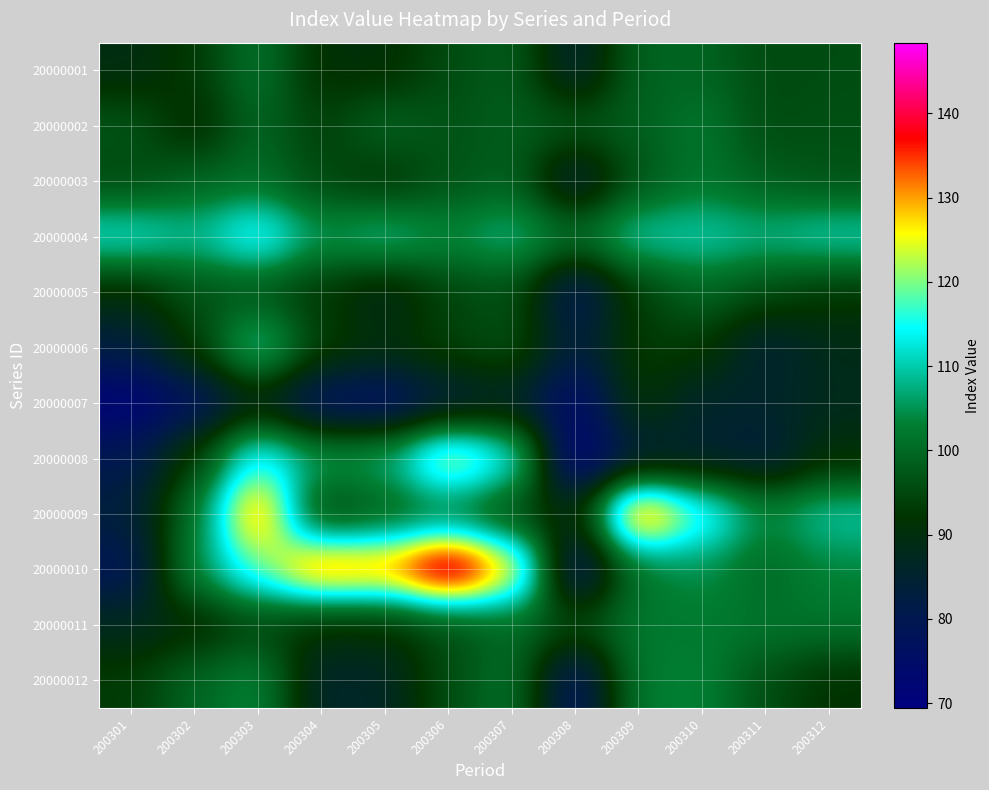

How many data points does each series have?

12